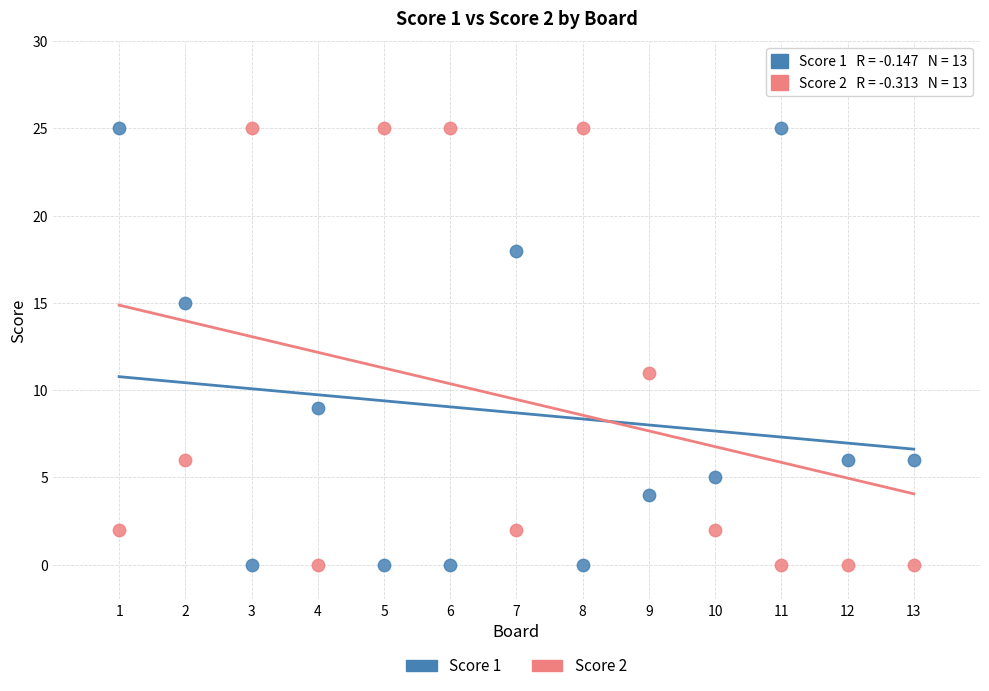

What is the X range (max minus min) for the scatter plot?

12